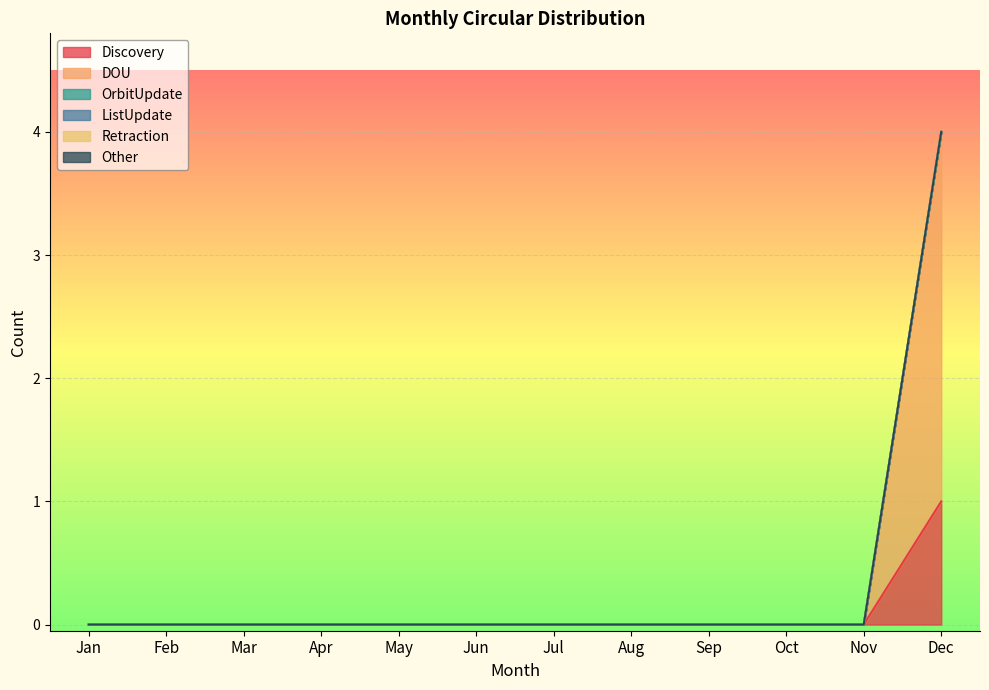

Which category has the lowest value in the Discovery series?

Jan